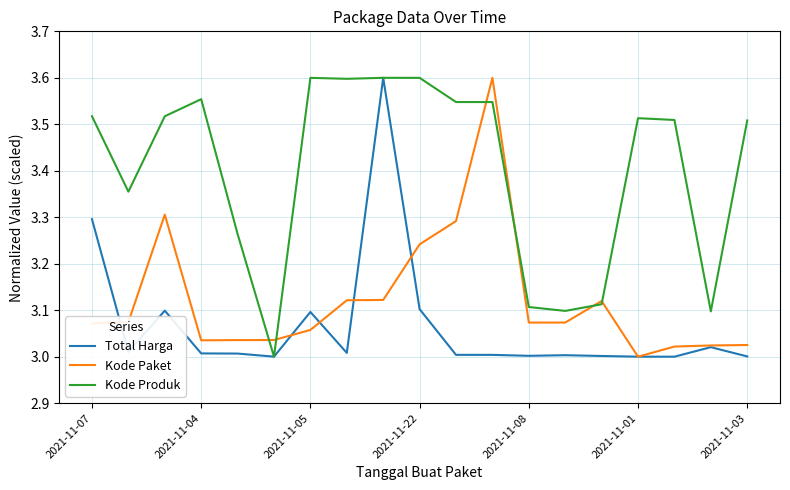

What is the maximum value for Total Harga?

3.6